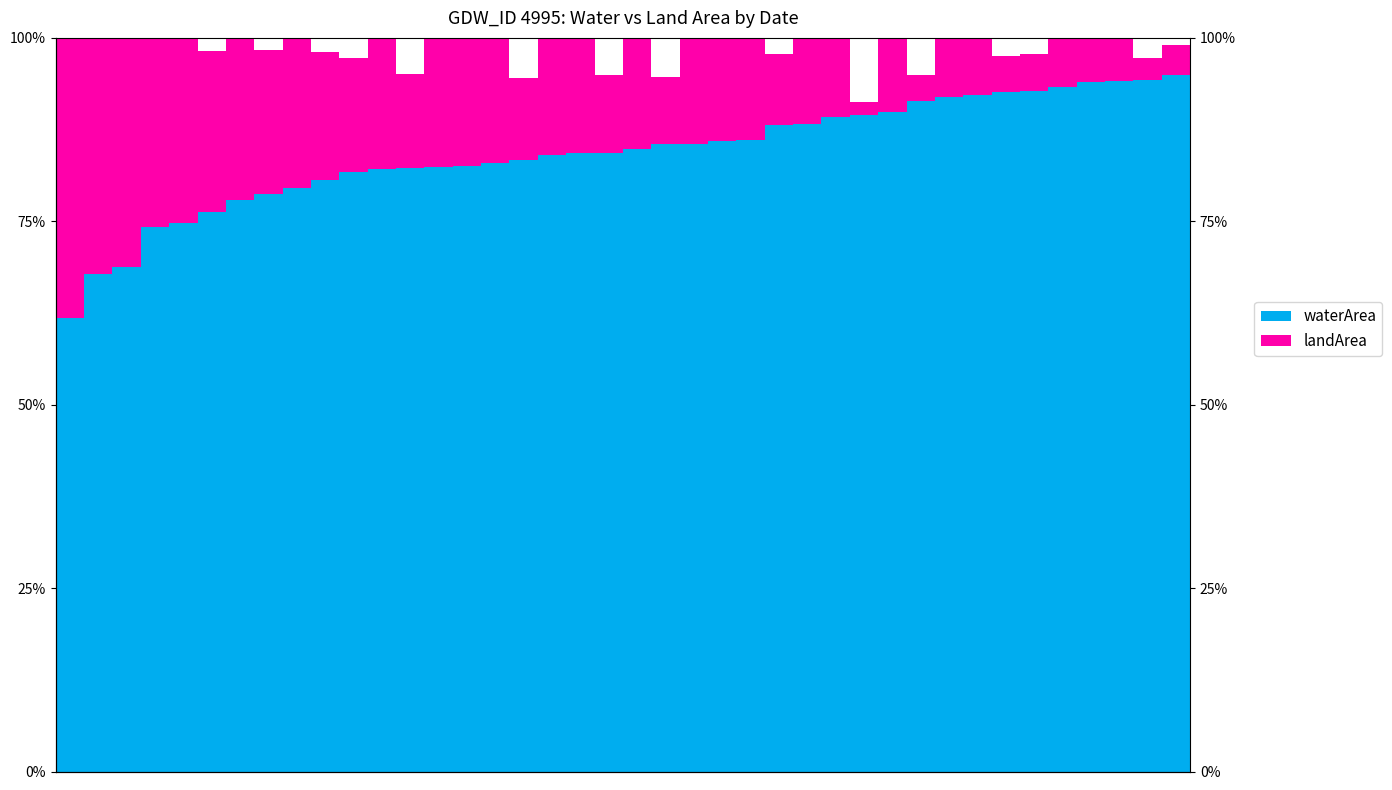

Is it true that waterArea equals 94.1 at 37?

True